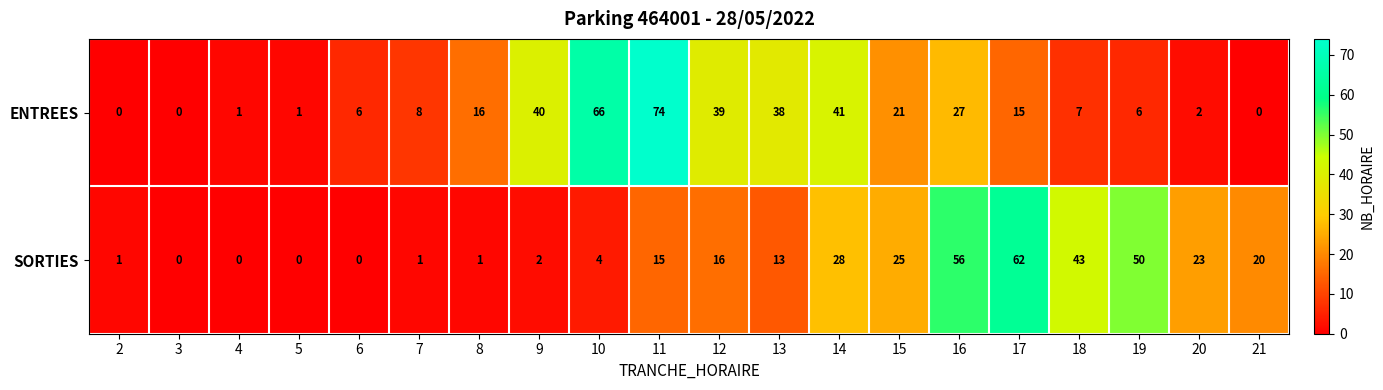

How many data points does each series have?

20